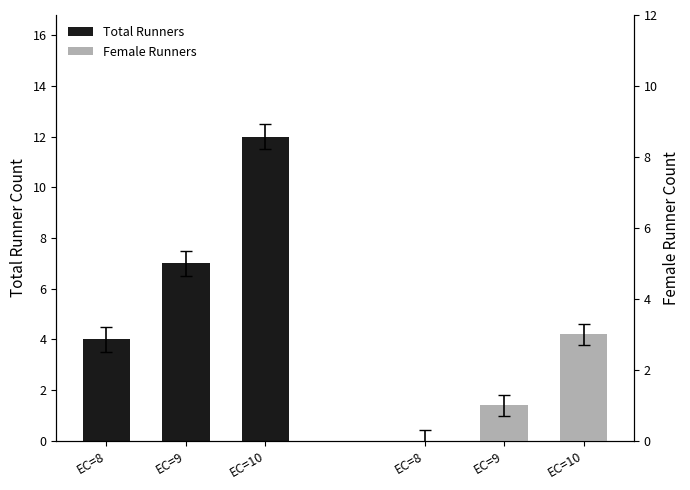

What is the average value of the Total Runners series?

8